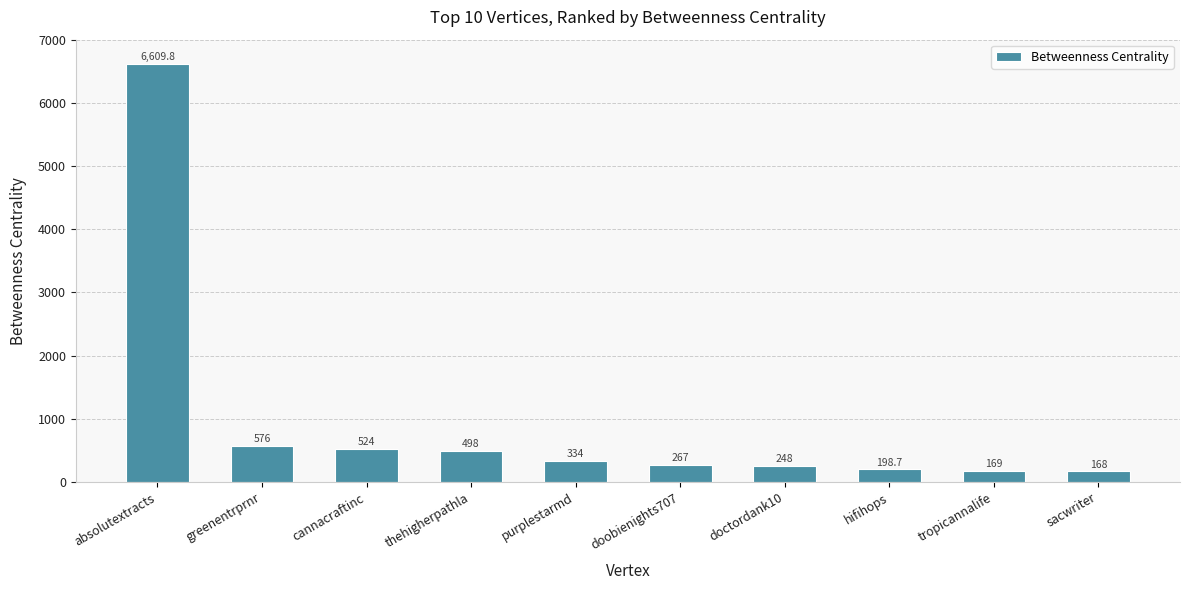

Where does the data first go above 334?

absolutextracts